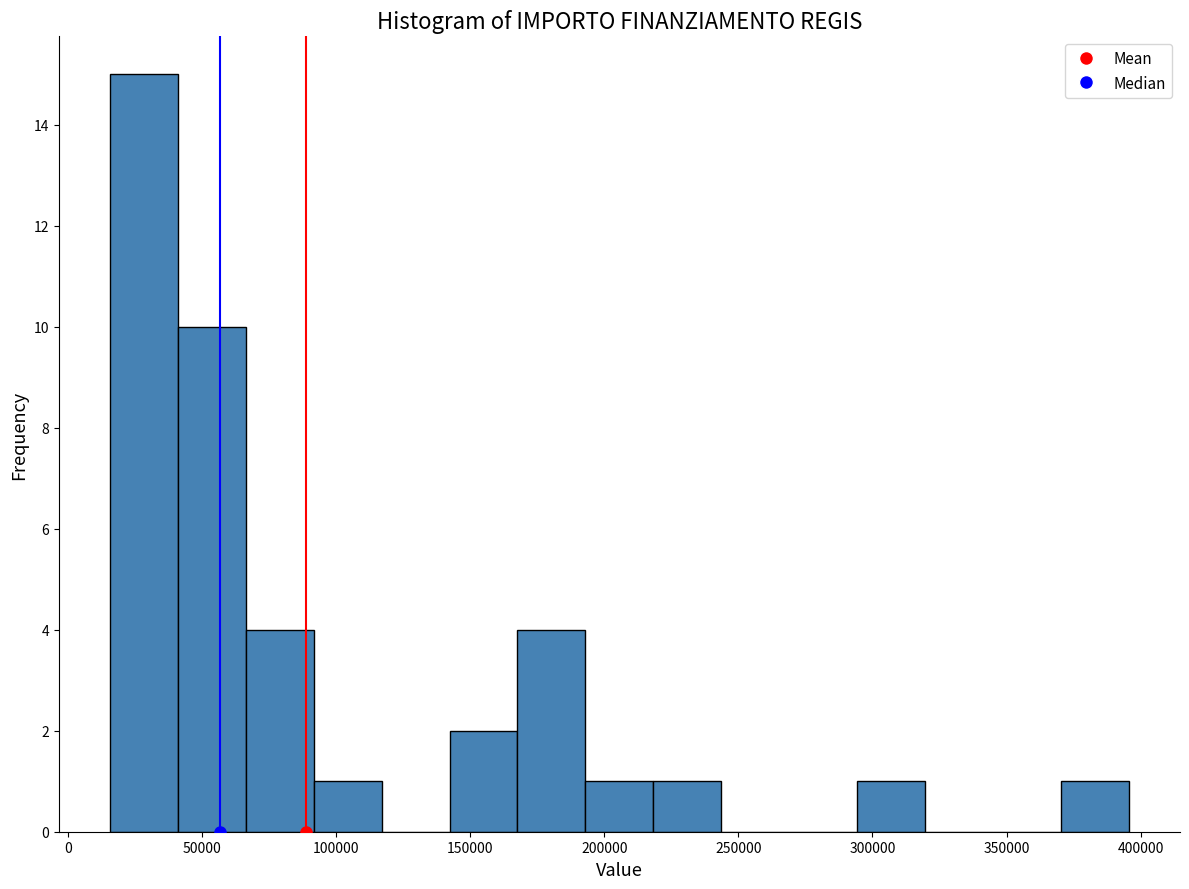

How tall is the bar that spans 295000 to 320000 on the x-axis? Neither the bar edges nor the heights are printed on the chart, so give them approximately, as read against the axes.

1